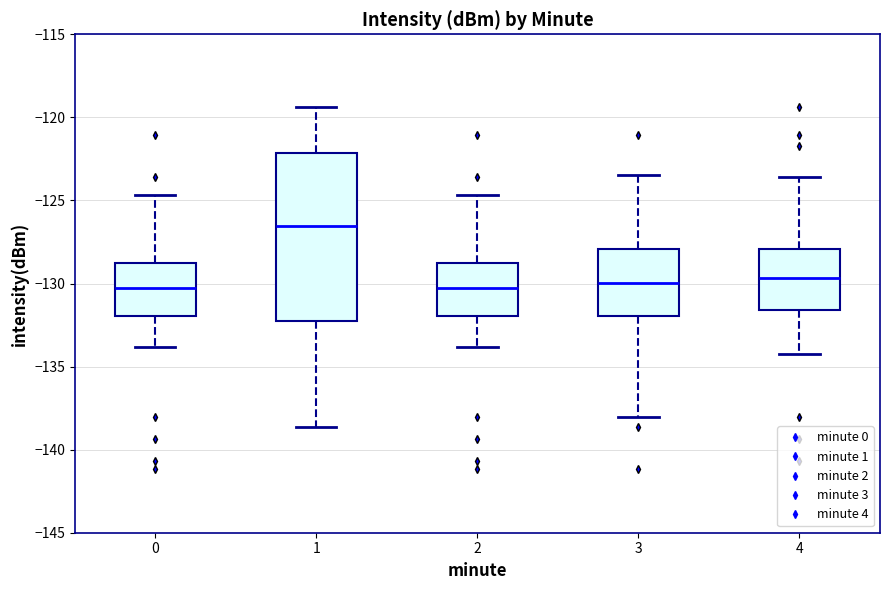

Comparing the boxes themselves (not the whiskers), which one is the tallest?

1